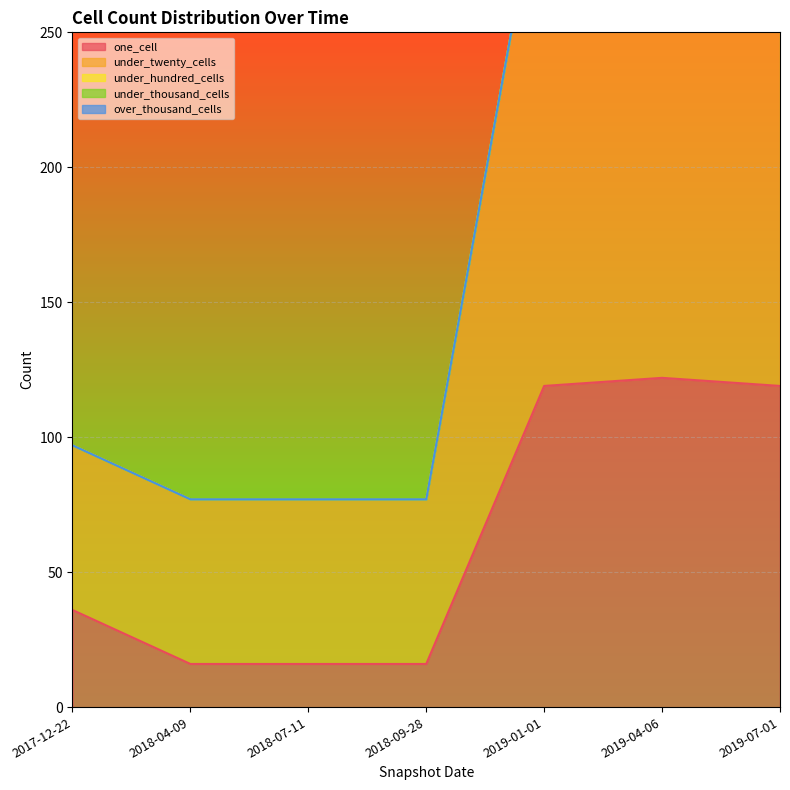

What are all the series names shown in the legend?

one_cell, under_twenty_cells, under_hundred_cells, under_thousand_cells, over_thousand_cells